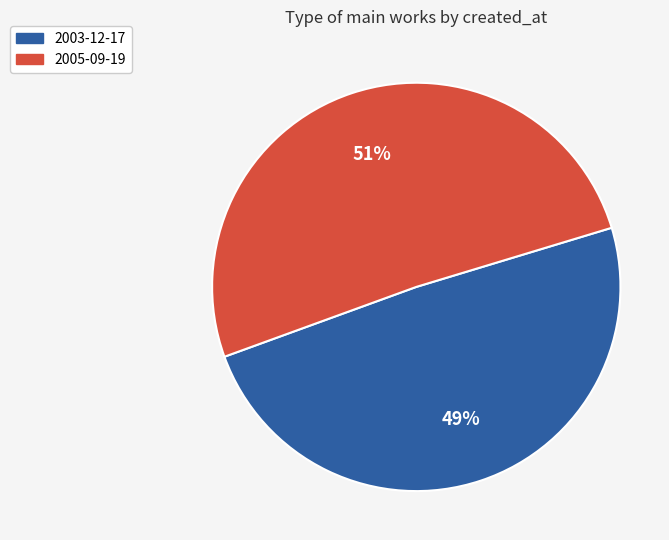

To the nearest percent, what percentage of the pie is 2003-12-17?

49%